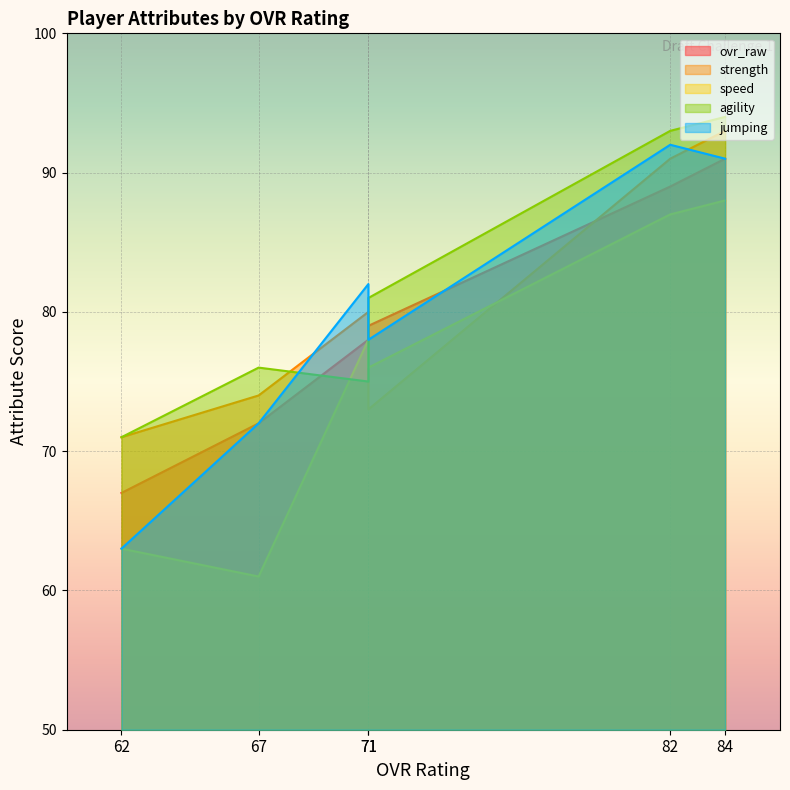

At which category does the chart reach its minimum across all series?

67